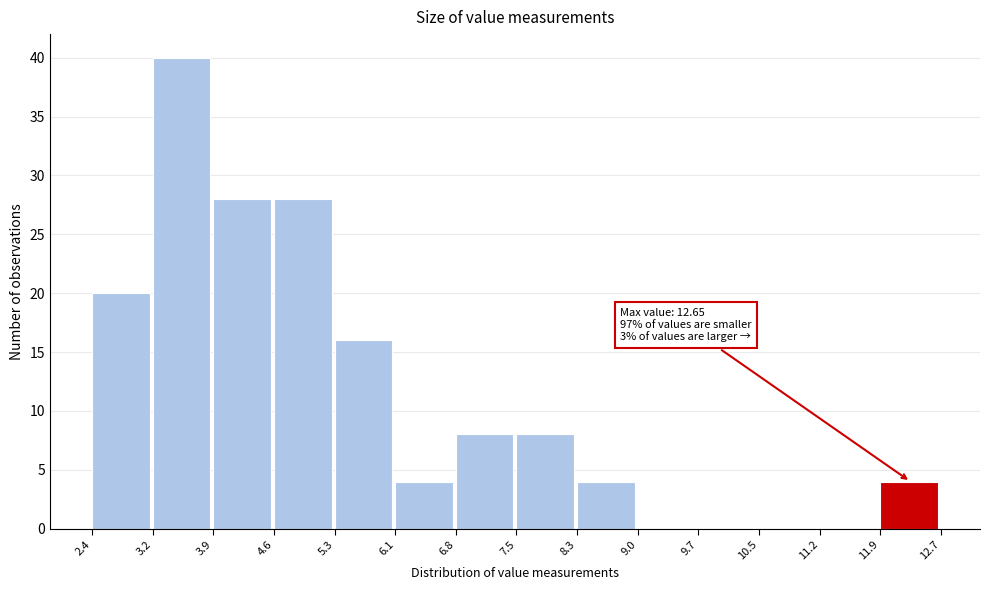

Which range on the x-axis has the tallest bar?

3.2 to 3.9